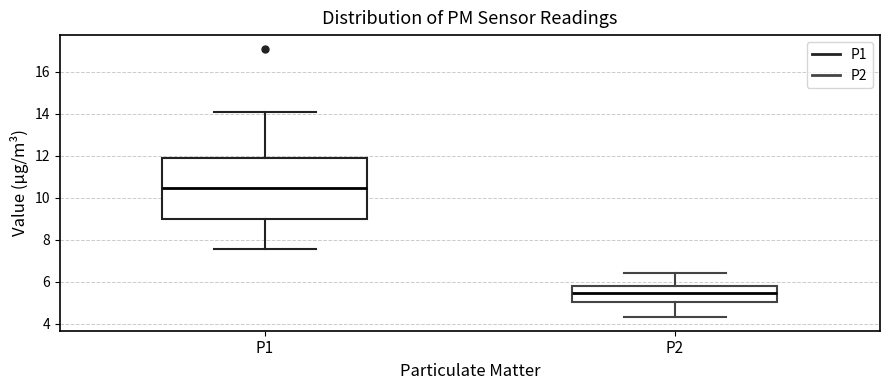

Reading left to right, read every box against the y-axis: the position of its median line, the range the box covers, and the ends of its whiskers. The values are not printed on the chart, so give them approximately, as read against the axis.

P1: median 10.4, box 9.0 to 11.8, whiskers 7.6 to 14.0
P2: median 5.4, box 5.0 to 5.8, whiskers 4.4 to 6.4